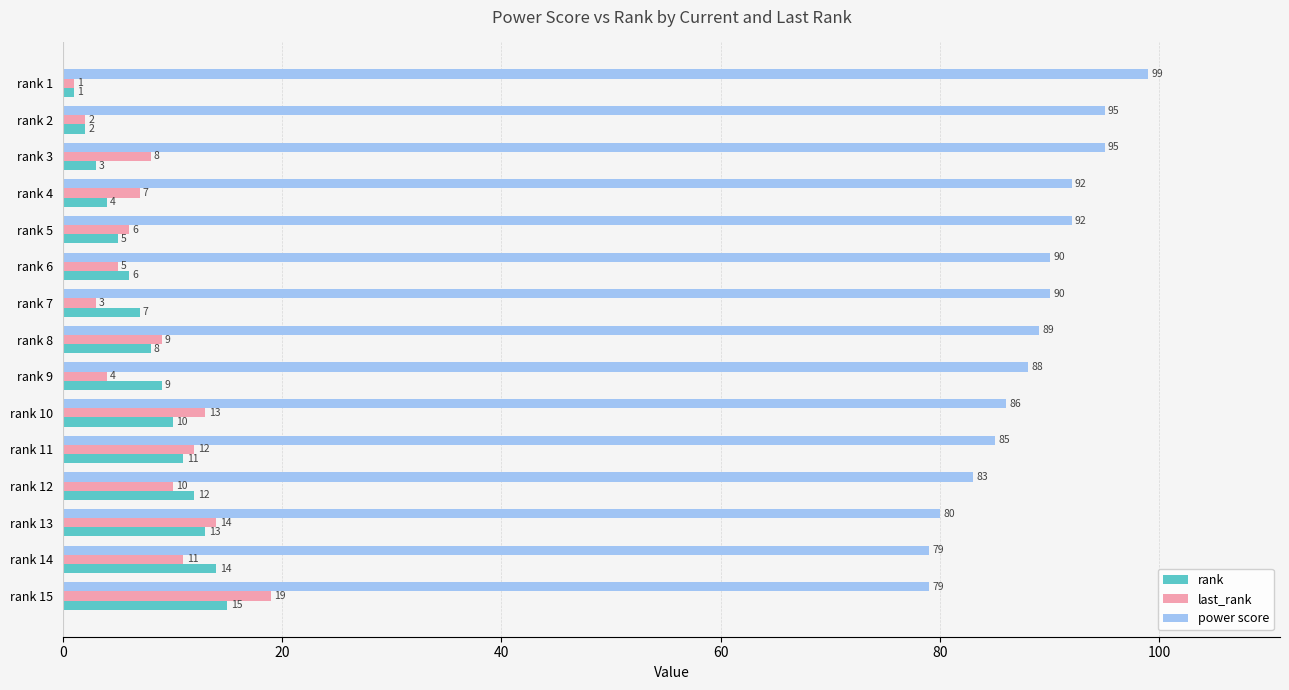

Which series changed the most between rank 1 and rank 5?

power score